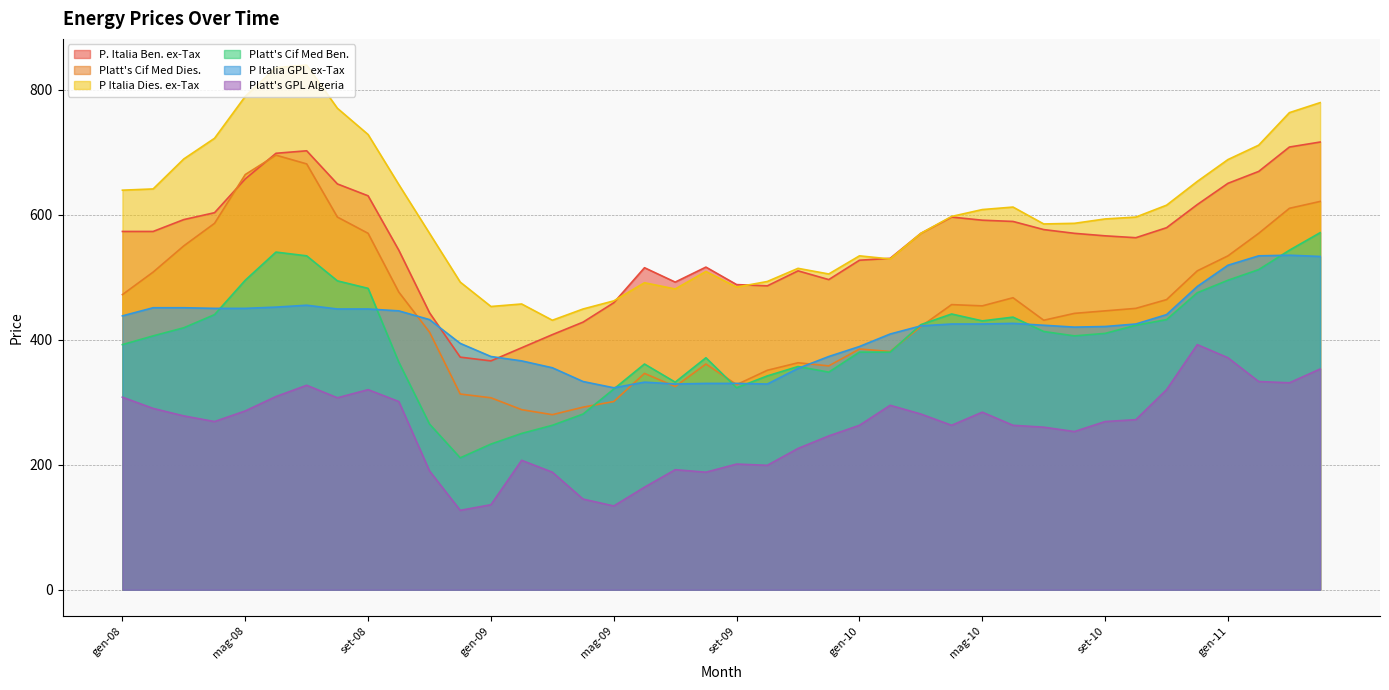

In Platt's Cif Med Dies., how many points are lower than both neighbors (excluding endpoints)?

7